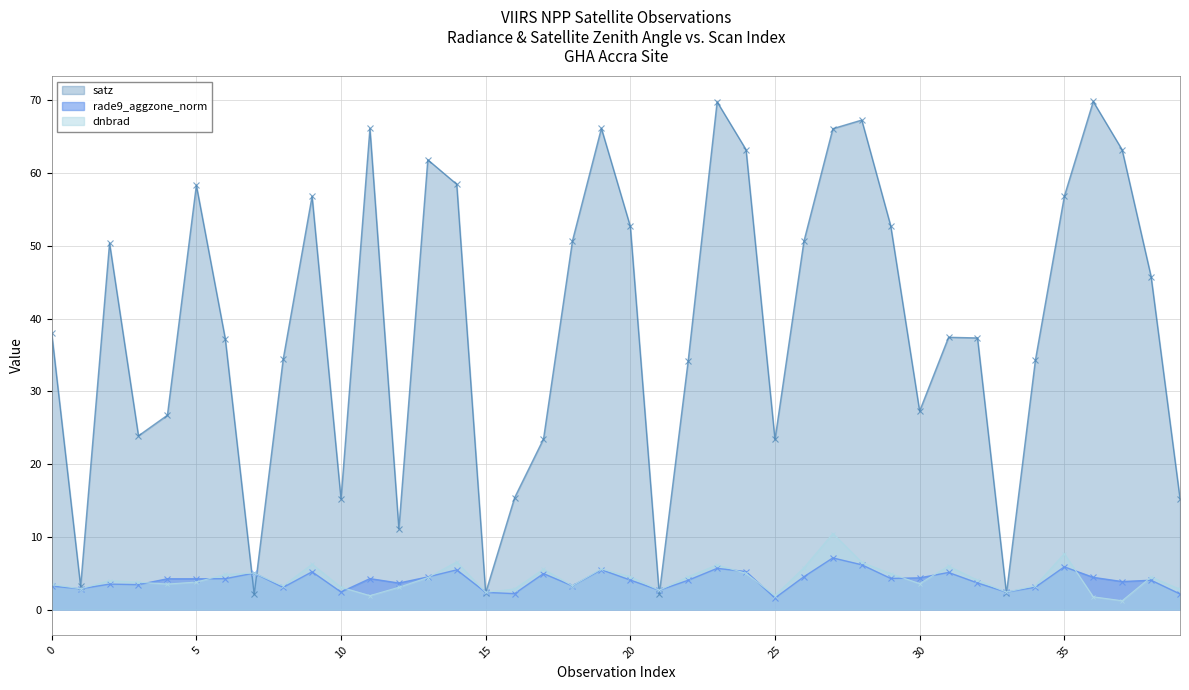

What value does the rade9_aggzone_norm series have at 22?

4.0